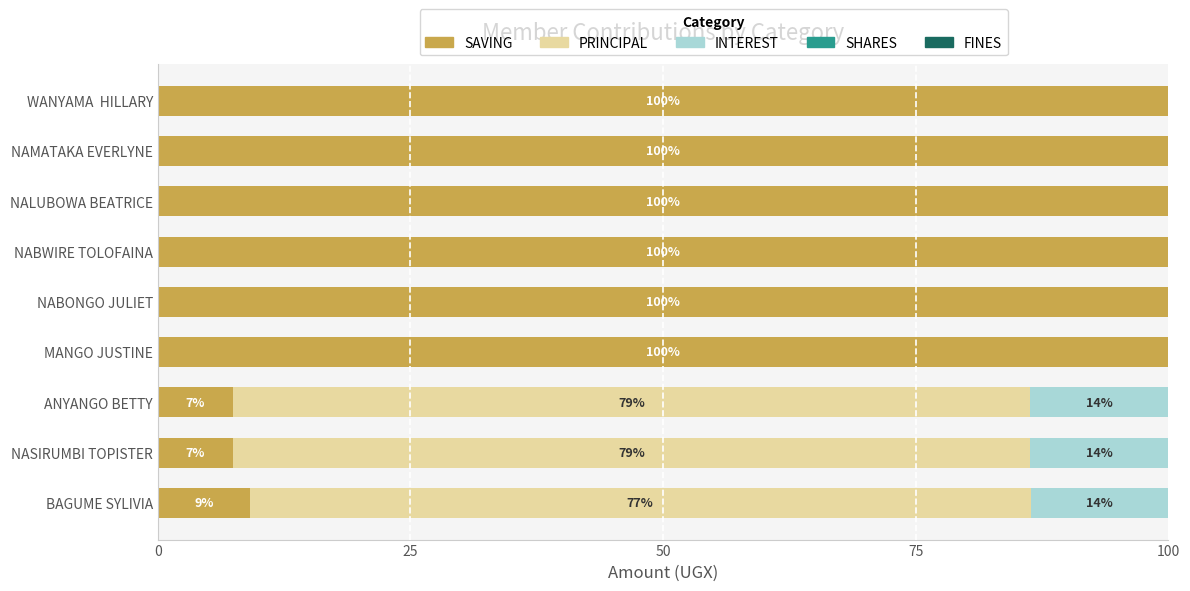

The SAVING series shows 100.0 at NALUBOWA BEATRICE. True or false?

True